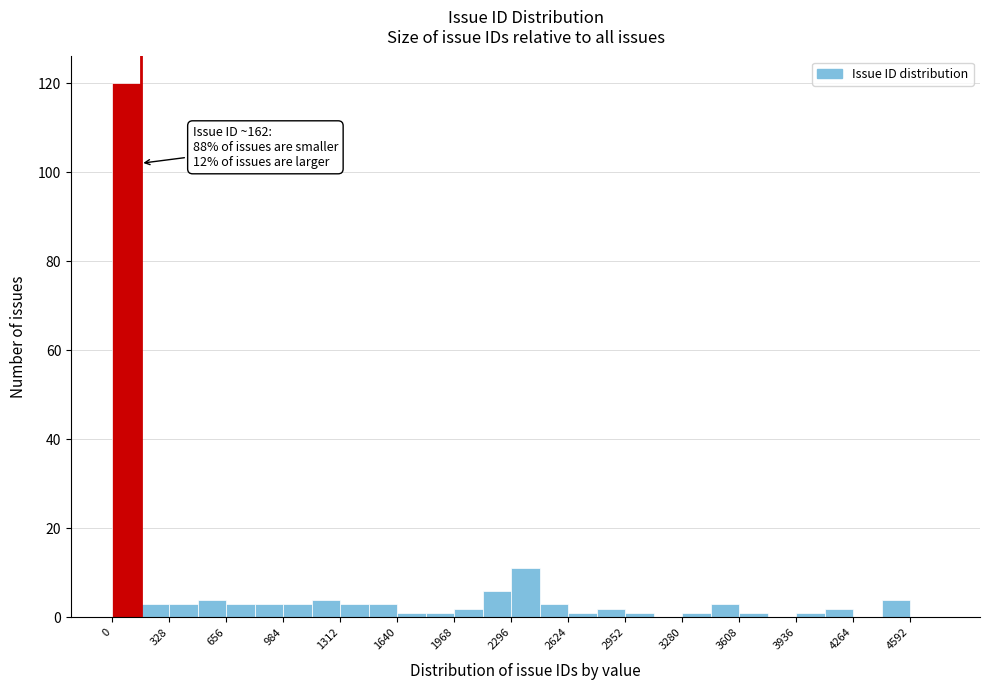

Read against the x-axis, roughly where is the centre of the tallest bar?

100